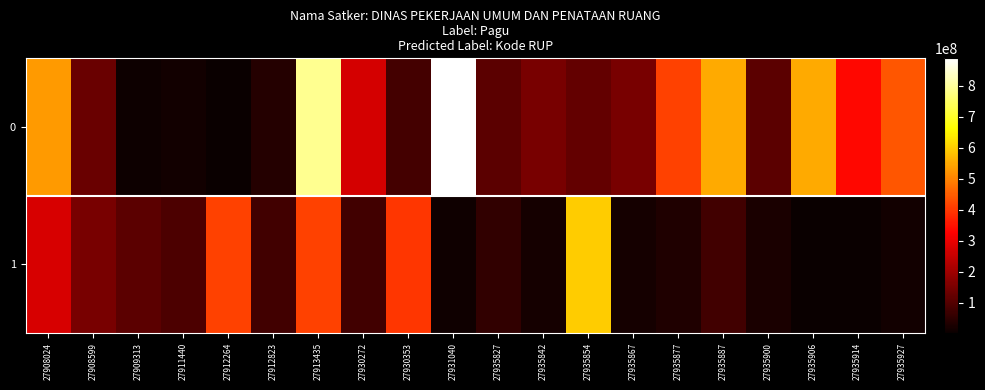

What is the smallest value displayed?

2081000